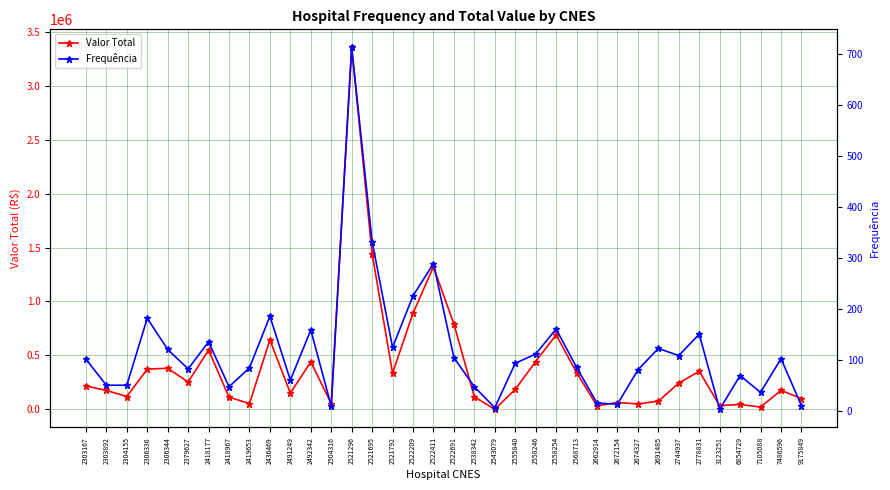

At which label does Frequência reach its minimum?

3123251